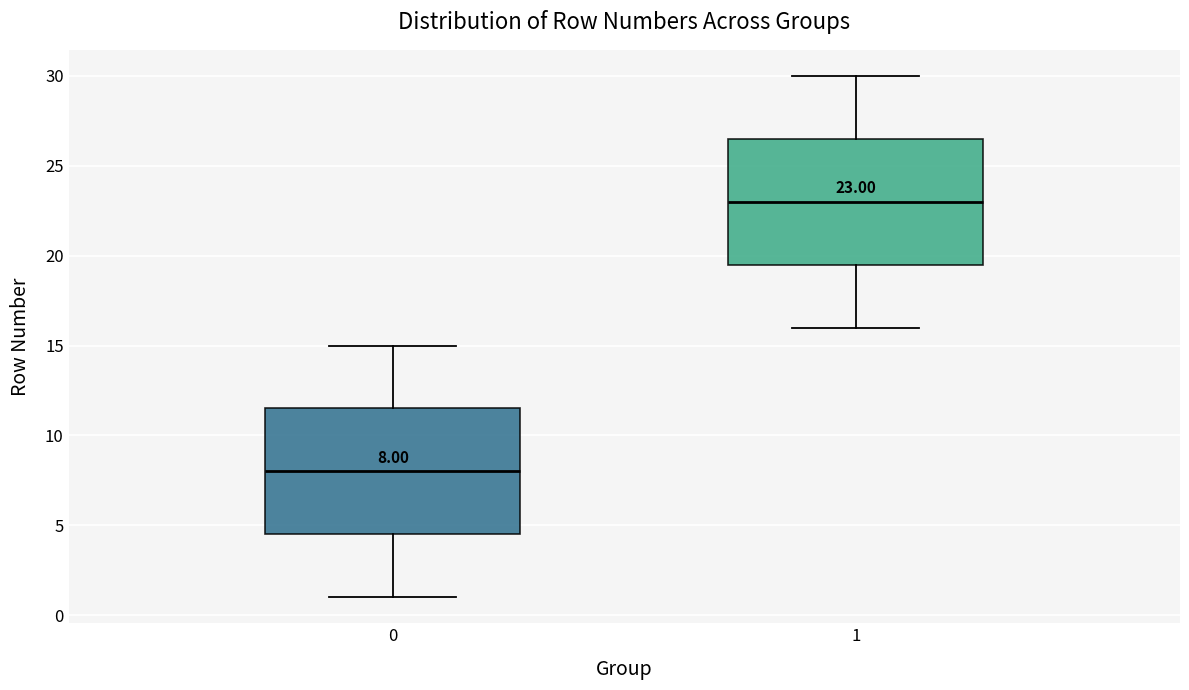

Which box has the lowest median line?

0